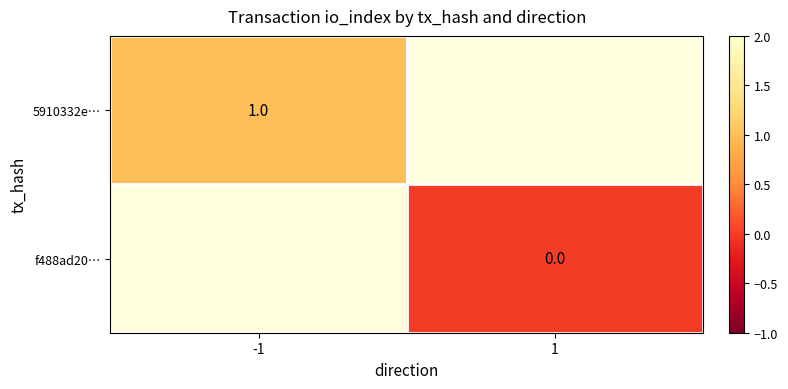

Is it true that 5910332e… equals 1 at -1?

True